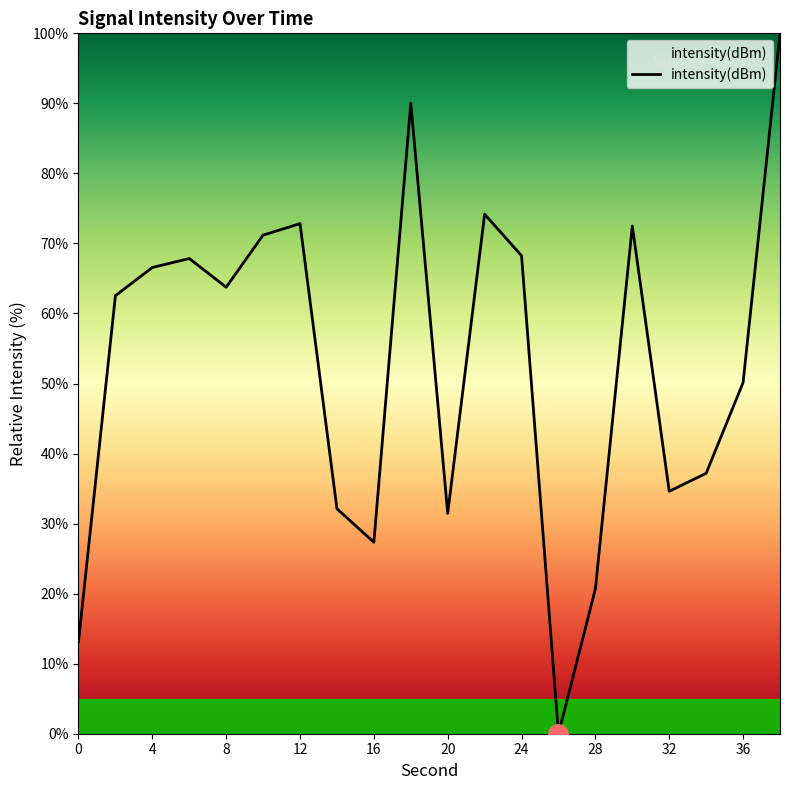

What is the difference between the maximum and minimum values?

100.0